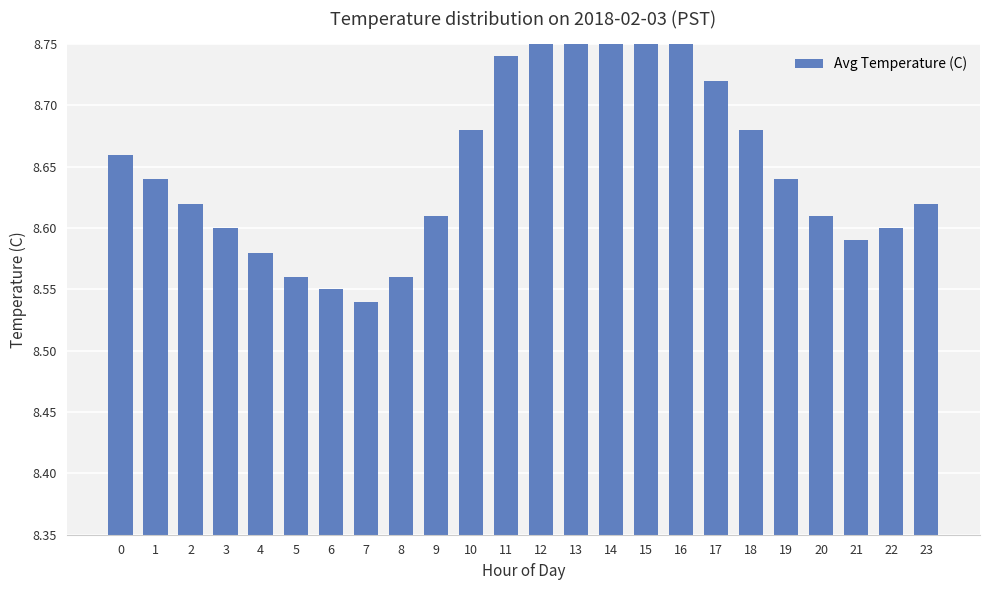

What is the value of the 21st bar from the left?

8.6